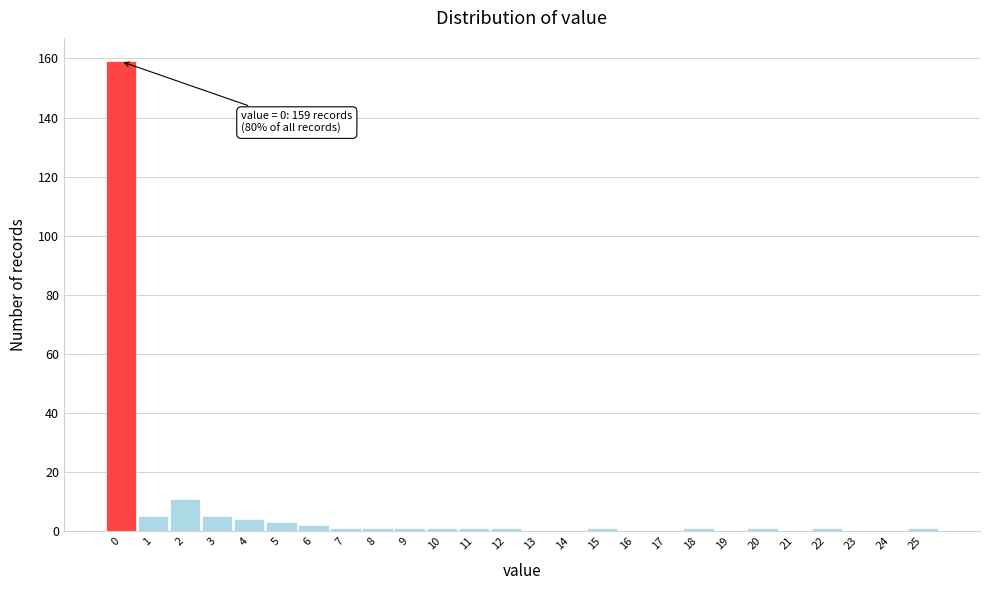

Over which range of the x-axis is the bar tallest?

-0.5 to 0.5